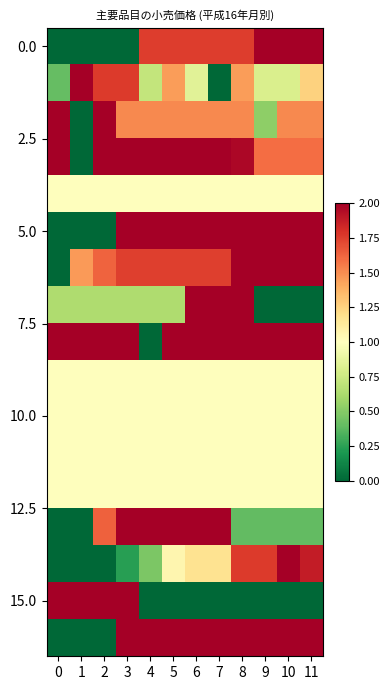

Between 5 and 3, which is larger?

5